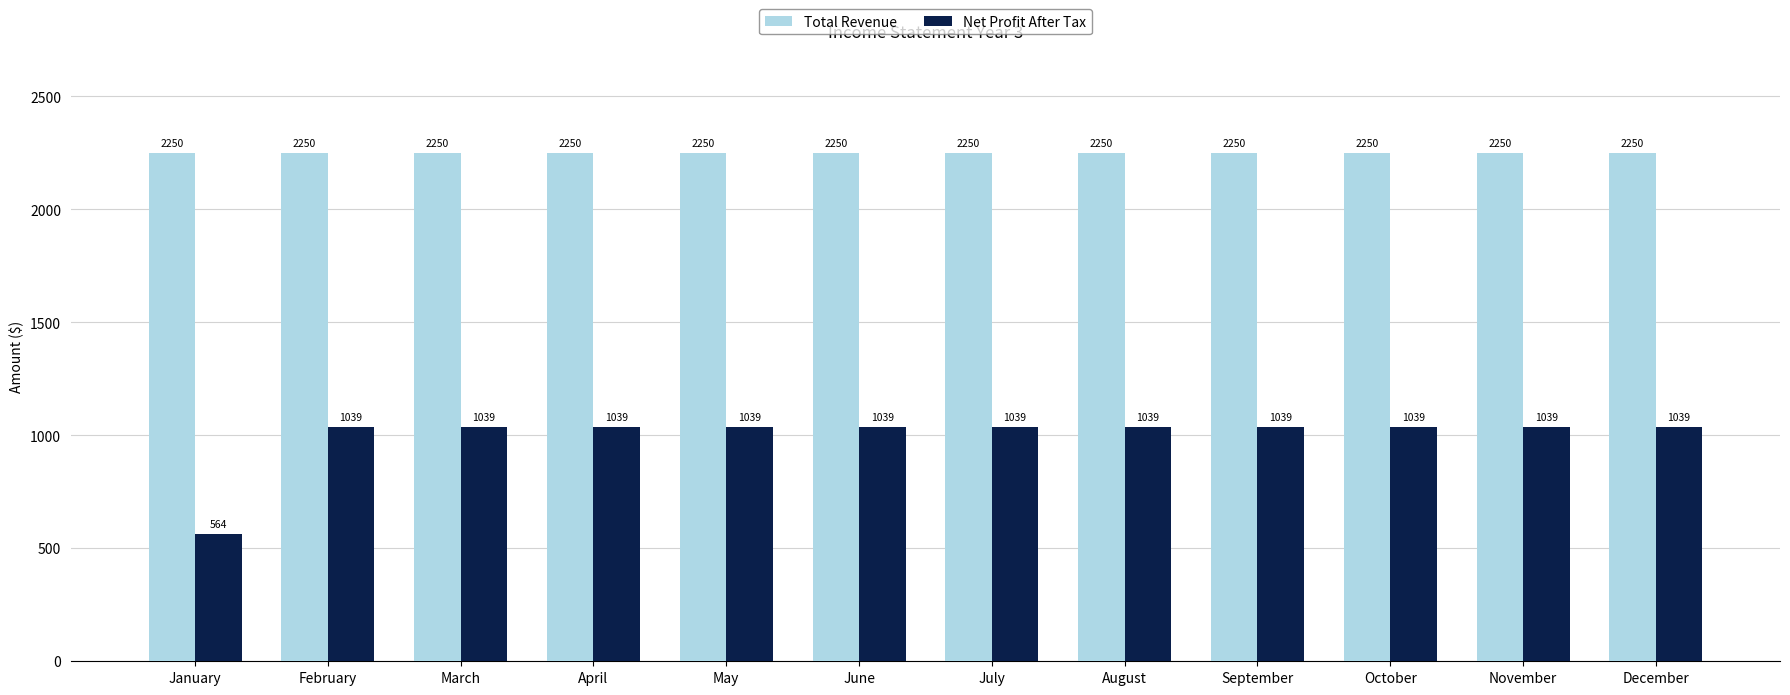

How many groups of bars are there?

12